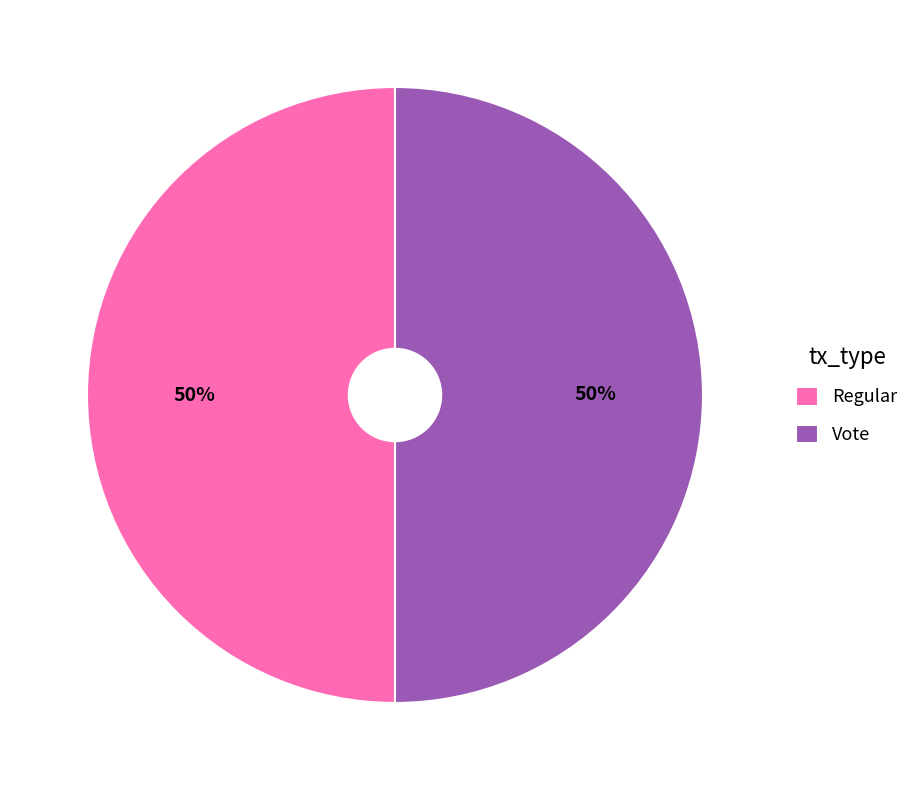

Is the sum of Regular and Vote greater than half?

Yes